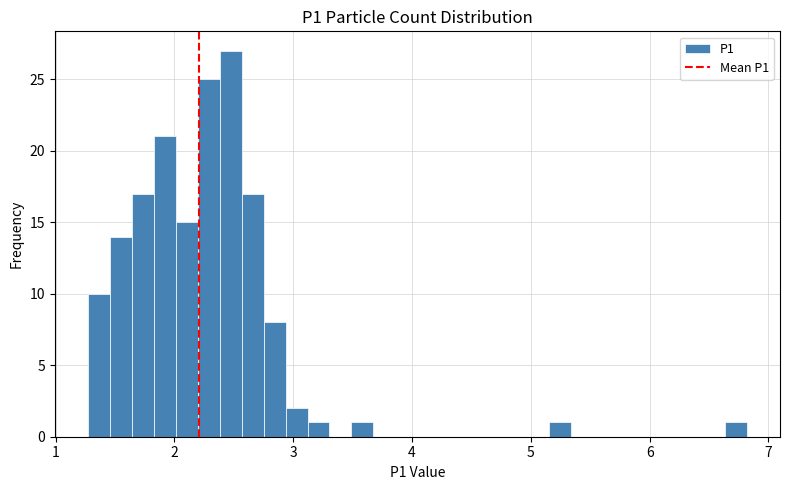

Read against the x-axis, roughly where is the centre of the tallest bar?

2.5